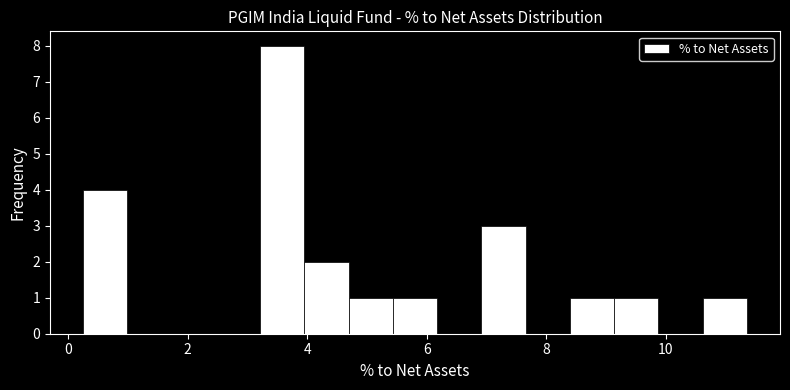

Read against the x-axis, roughly where is the centre of the tallest bar?

3.6